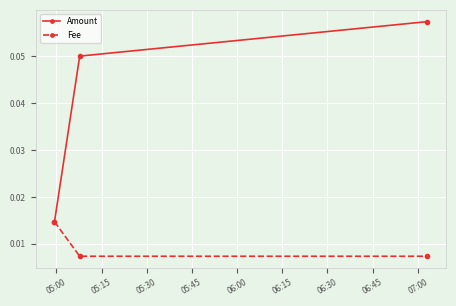

Which series has the largest range (max minus min)?

Amount